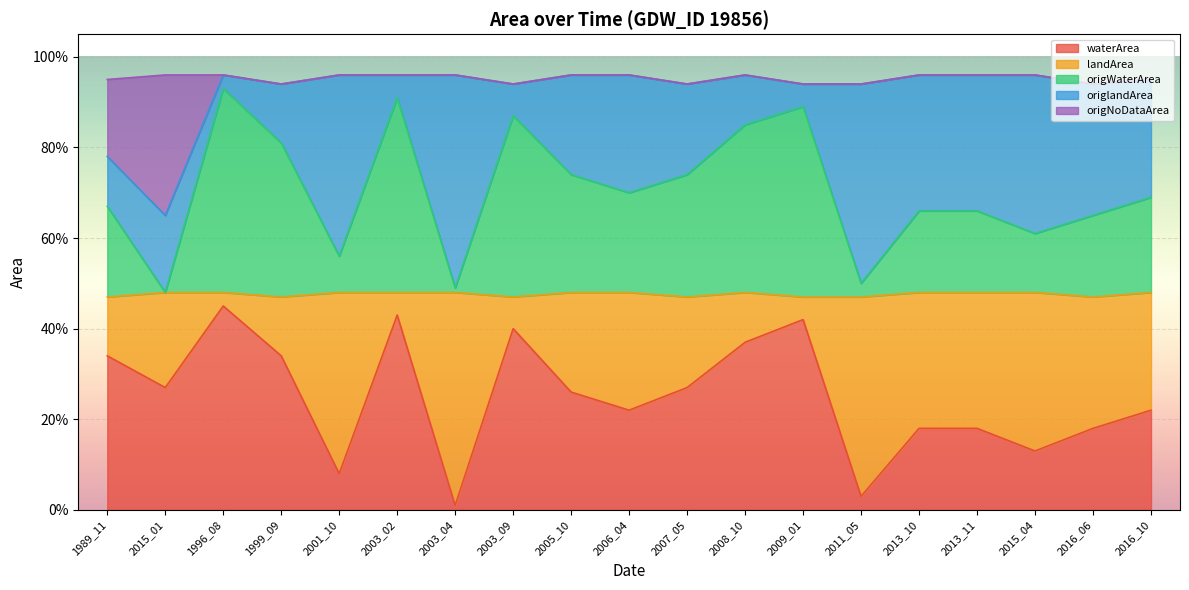

What is the difference between the second highest and minimum values in the waterArea series?

0.4